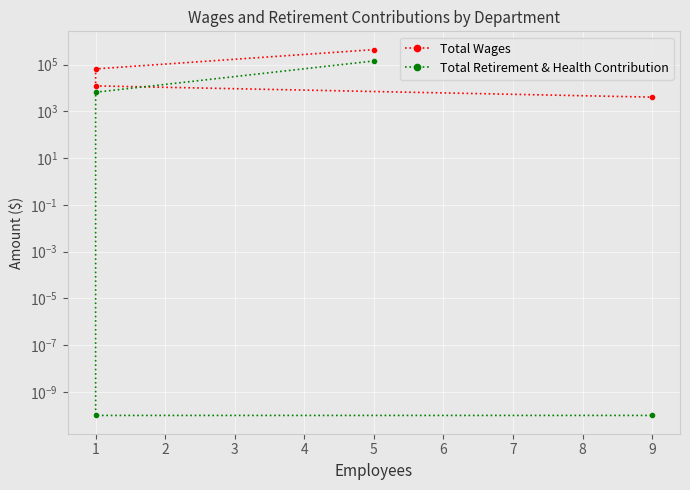

What are all the series names shown in the legend?

Total Wages, Total Retirement & Health Contribution